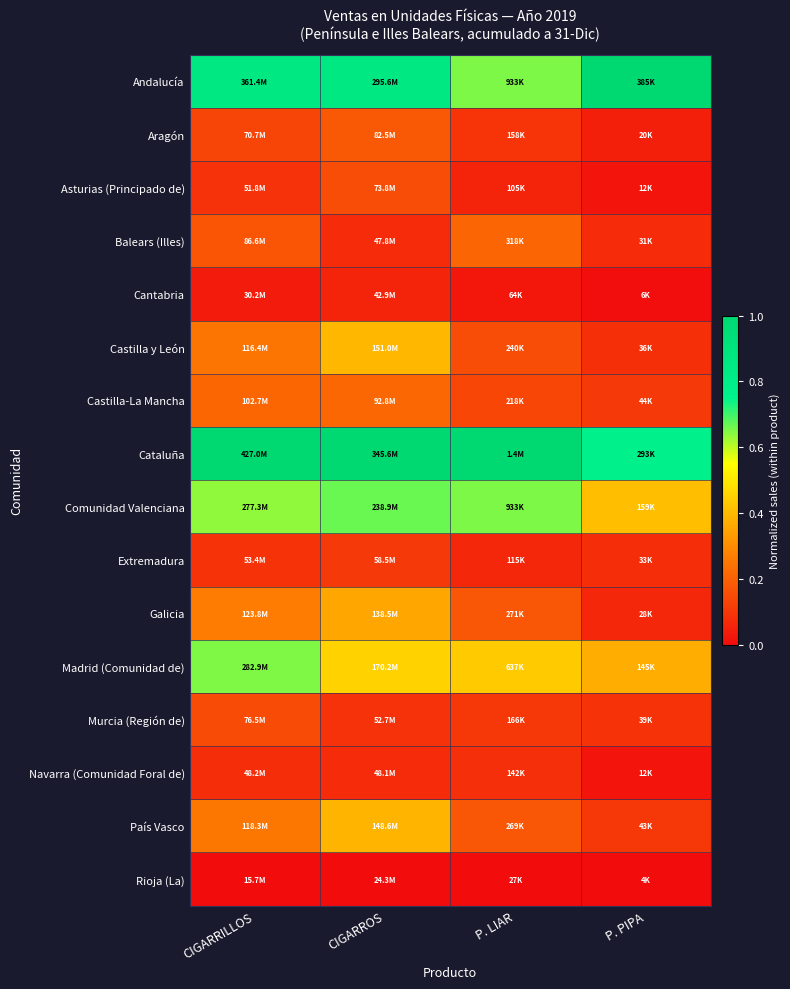

At which category is the sum across all series the highest?

CIGARROS